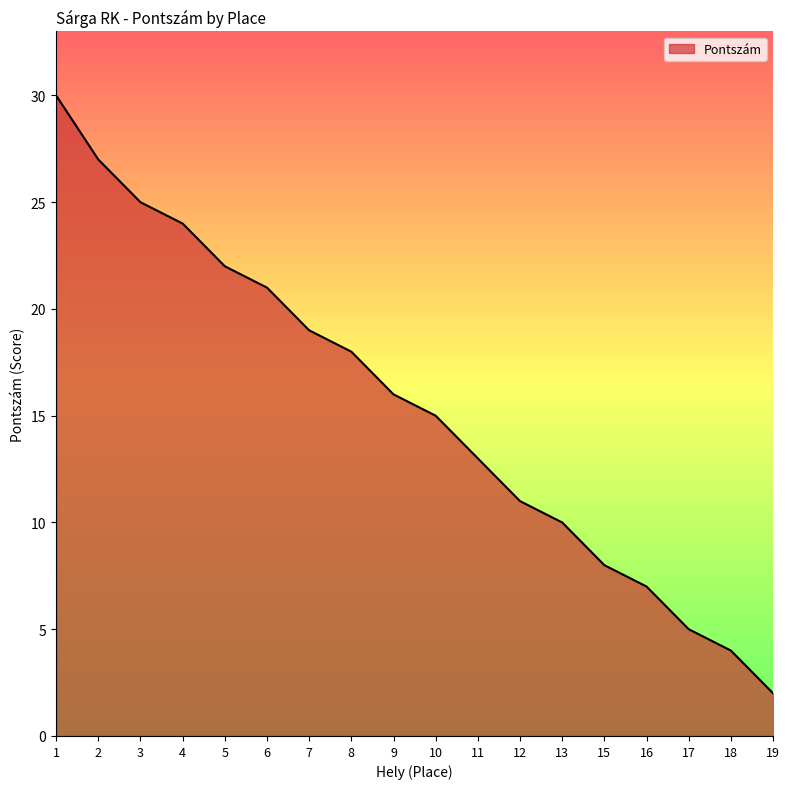

How many series are shown in this chart?

1